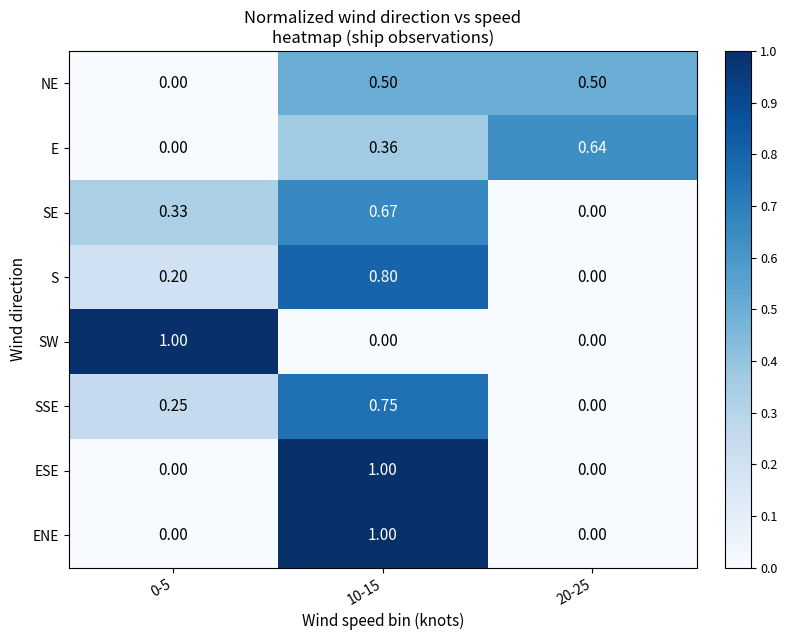

What is the total value across all series at 0-5?

1.8